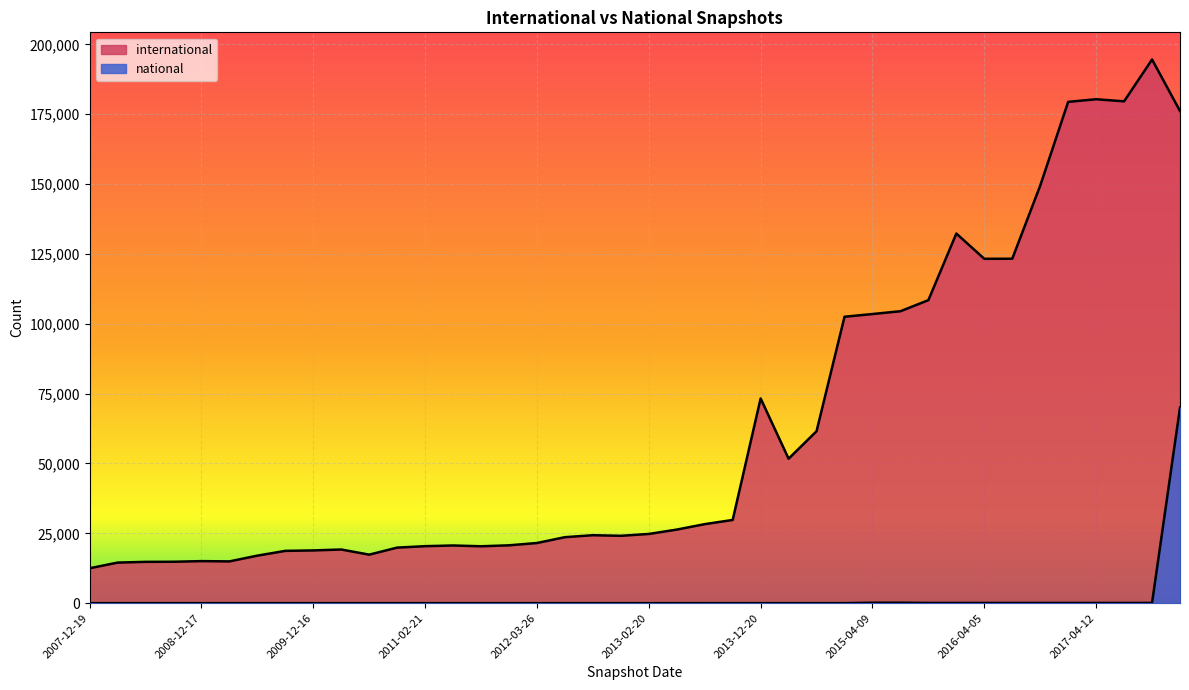

Reading right to left, transcribe all the data shown in this chart.

international: 2017-12-22=176180	2017-10-12=194609	2017-07-24=179640	2017-04-12=180387	2016-12-27=179451	2016-10-07=149458	2016-07-04=123293	2016-04-05=123271	2016-01-04=132315	2015-10-01=108465	2015-07-03=104505	2015-04-09=103500	2015-01-19=102528	2014-09-08=61560	2014-03-28=51711	2013-12-20=73280	2013-09-10=29787	2013-07-09=28287	2013-05-21=26335	2013-02-20=24777	2012-12-11=24113	2012-10-31=24327	2012-07-13=23623	2012-03-26=21534	2012-01-18=20709	2011-09-05=20364	2011-06-10=20649	2011-02-21=20398	2010-11-17=19889	2010-07-26=17367	2010-04-01=19207	2009-12-16=18879	2009-09-25=18723	2009-06-17=17016	2009-04-06=14951	2008-12-17=15051	2008-10-10=14827	2008-06-27=14790	2008-04-01=14525	2007-12-19=12495
national: 2017-12-22=69997	2017-10-12=84	2017-07-24=84	2017-04-12=84	2016-12-27=84	2016-10-07=84	2016-07-04=84	2016-04-05=84	2016-01-04=83	2015-10-01=83	2015-07-03=160	2015-04-09=160	2015-01-19=9	2014-09-08=9	2014-03-28=9	2013-12-20=9	2013-09-10=9	2013-07-09=9	2013-05-21=0	2013-02-20=0	2012-12-11=0	2012-10-31=0	2012-07-13=0	2012-03-26=0	2012-01-18=0	2011-09-05=0	2011-06-10=0	2011-02-21=0	2010-11-17=0	2010-07-26=0	2010-04-01=0	2009-12-16=0	2009-09-25=0	2009-06-17=0	2009-04-06=0	2008-12-17=0	2008-10-10=0	2008-06-27=0	2008-04-01=0	2007-12-19=0